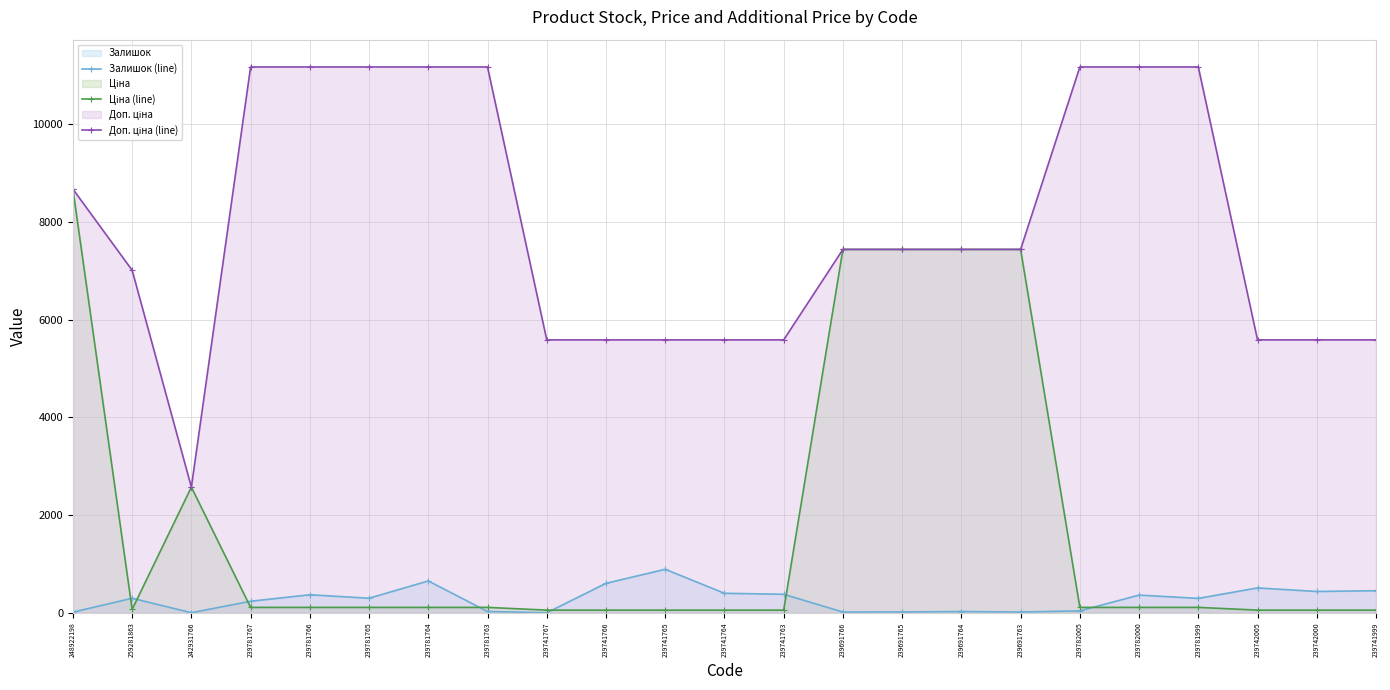

Reading right to left, what are all the values shown in this chart?

Залишок (line): 239741999=453.0	239742000=437.0	239742005=510.0	239781999=296.0	239782000=363.0	239782005=41.0	239691763=17.0	239691764=27.0	239691765=18.0	239691766=17.0	239741763=380.0	239741764=400.0	239741765=891.0	239741766=604.0	239741767=2.0	239781763=28.0	239781764=653.0	239781765=299.0	239781766=370.0	239781767=237.0	242931766=3.0	259281863=298.0	248922198=15.0
Ціна (line): 239741999=55.9	239742000=55.9	239742005=55.9	239781999=111.7	239782000=111.7	239782005=111.7	239691763=7436.2	239691764=7436.2	239691765=7436.2	239691766=7436.2	239741763=55.9	239741764=55.9	239741765=55.9	239741766=55.9	239741767=55.9	239781763=111.7	239781764=111.7	239781765=111.7	239781766=111.7	239781767=111.7	242931766=2572.0	259281863=70.1	248922198=8669.7
Доп. ціна (line): 239741999=5585.0	239742000=5585.0	239742005=5585.0	239781999=11169.0	239782000=11169.0	239782005=11169.0	239691763=7436.2	239691764=7436.2	239691765=7436.2	239691766=7436.2	239741763=5585.0	239741764=5585.0	239741765=5585.0	239741766=5585.0	239741767=5585.0	239781763=11169.0	239781764=11169.0	239781765=11169.0	239781766=11169.0	239781767=11169.0	242931766=2572.0	259281863=7010.0	248922198=8669.7